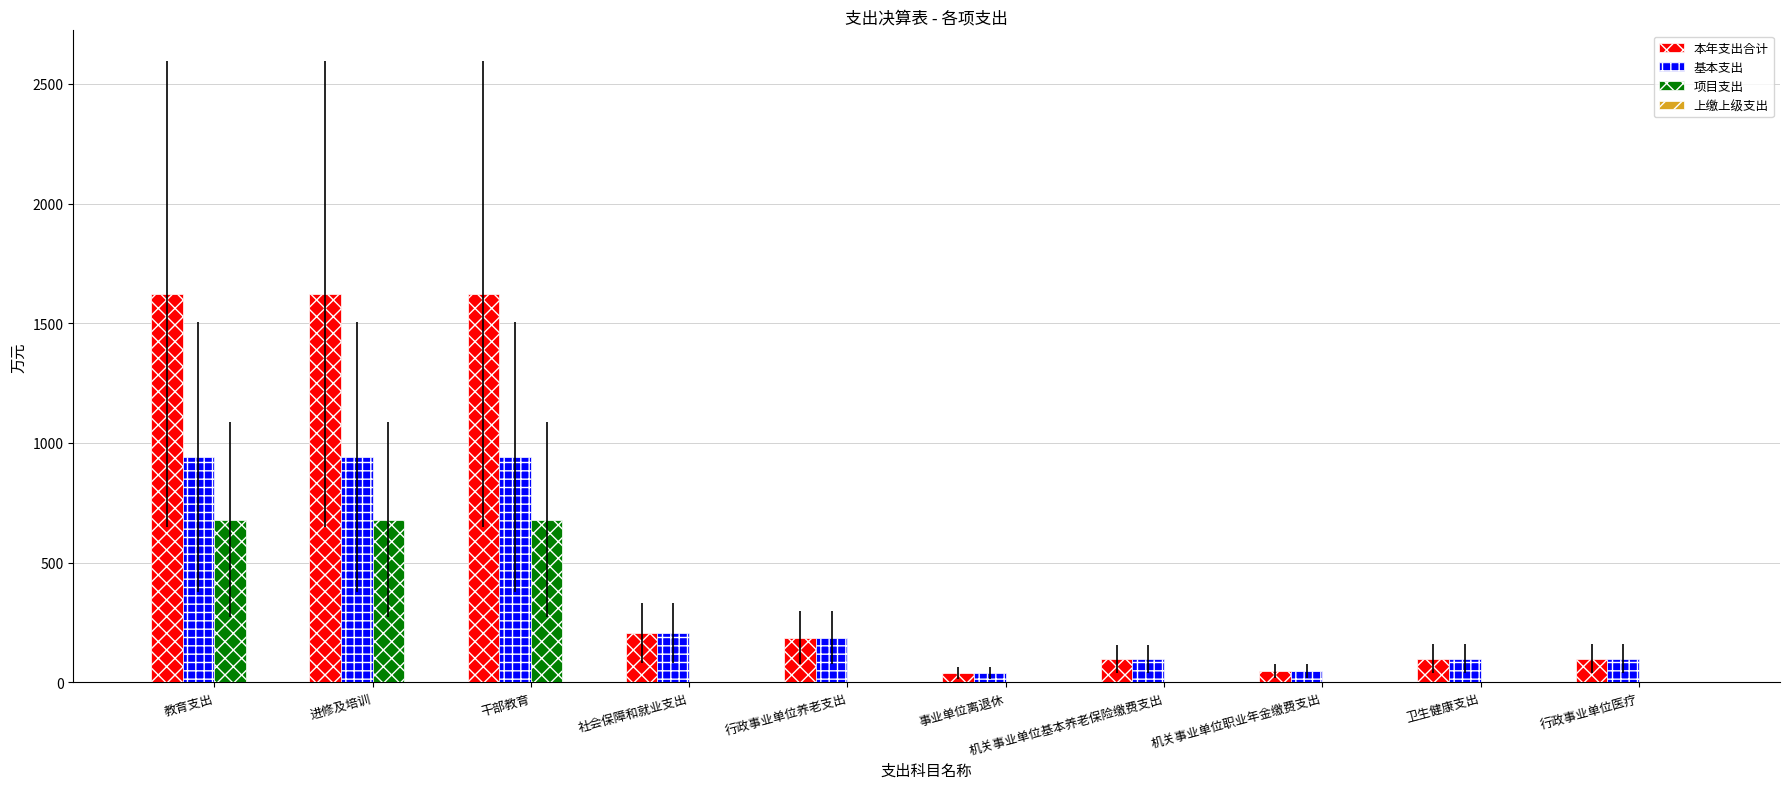

What is the greatest value displayed?

1621.0